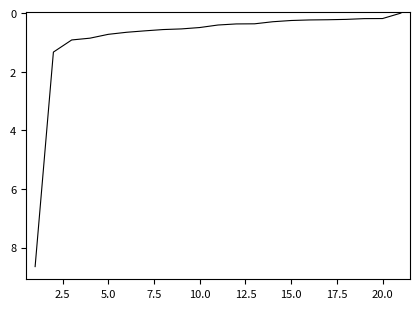

Count the number of data series in this chart.

1